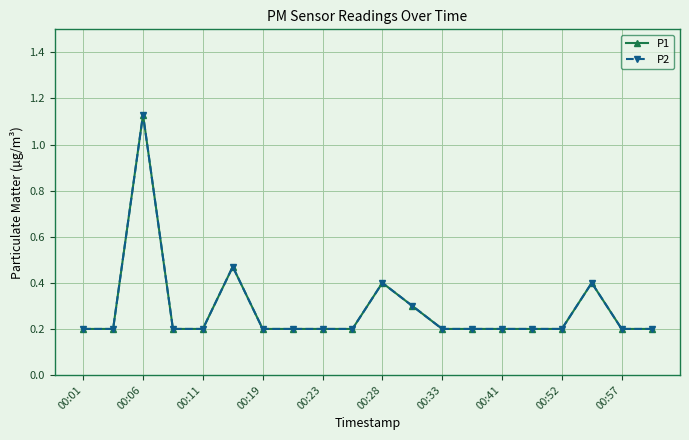

True or false: P1 and P2 intersect in this chart.

False